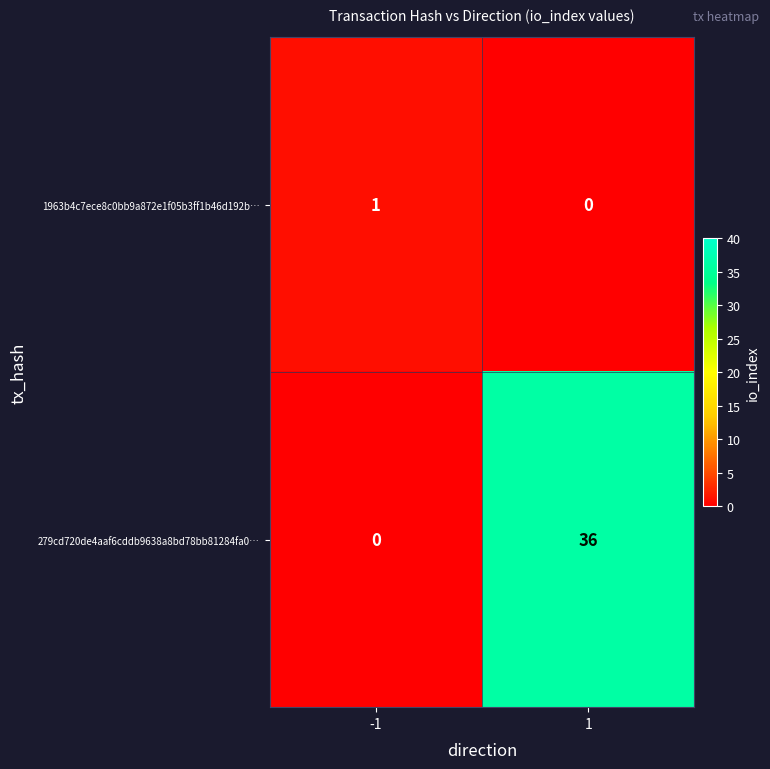

What is the difference between the highest and lowest values at 1?

36